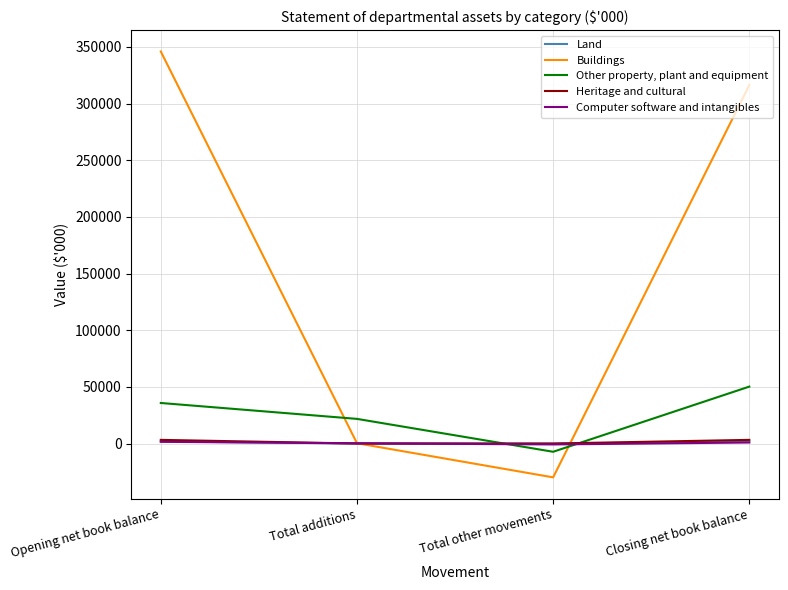

How many data points in Buildings are less than 316357?

2